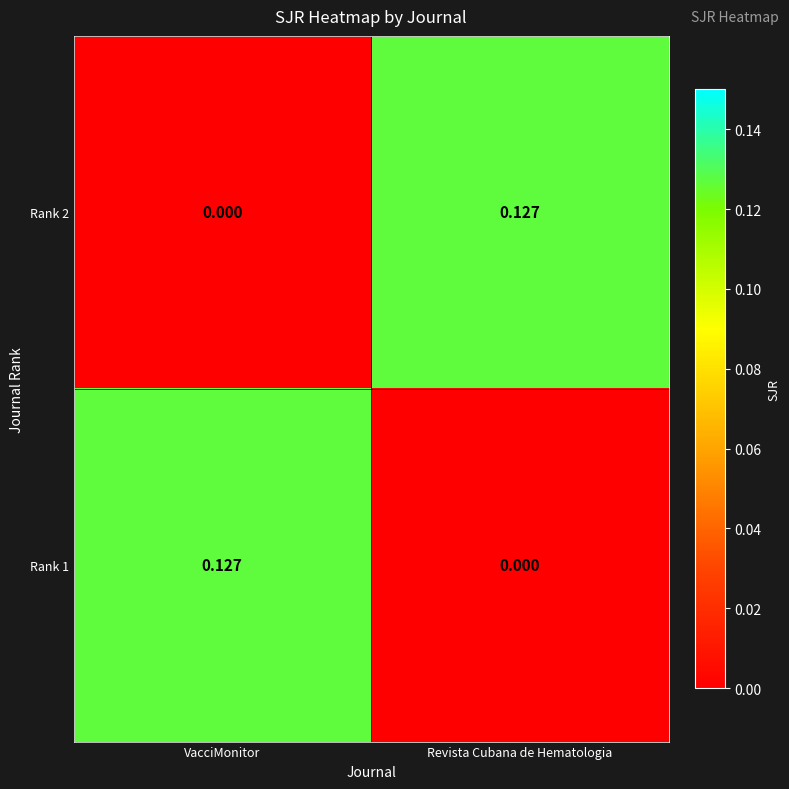

How many data points does each series have?

2